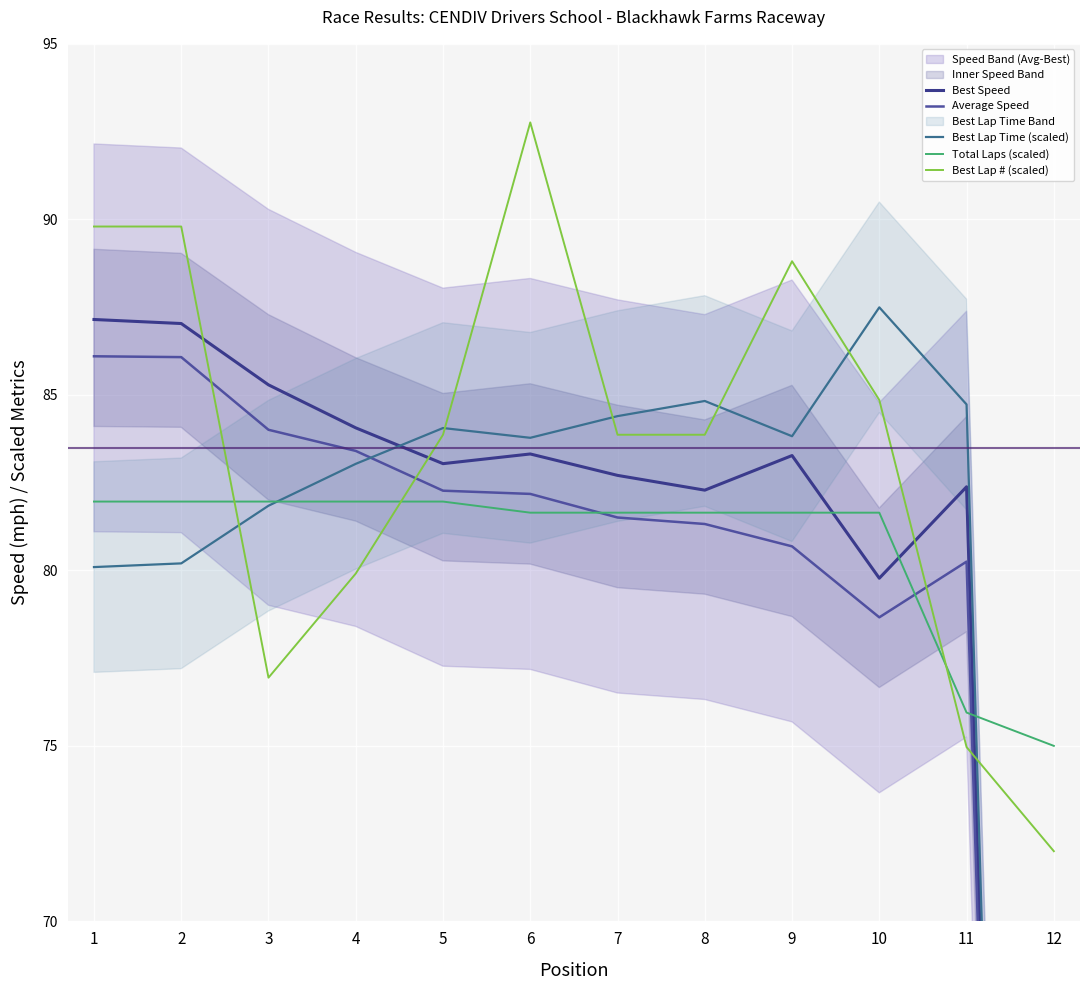

Which series changed the most between 2 and 6?

Average Speed